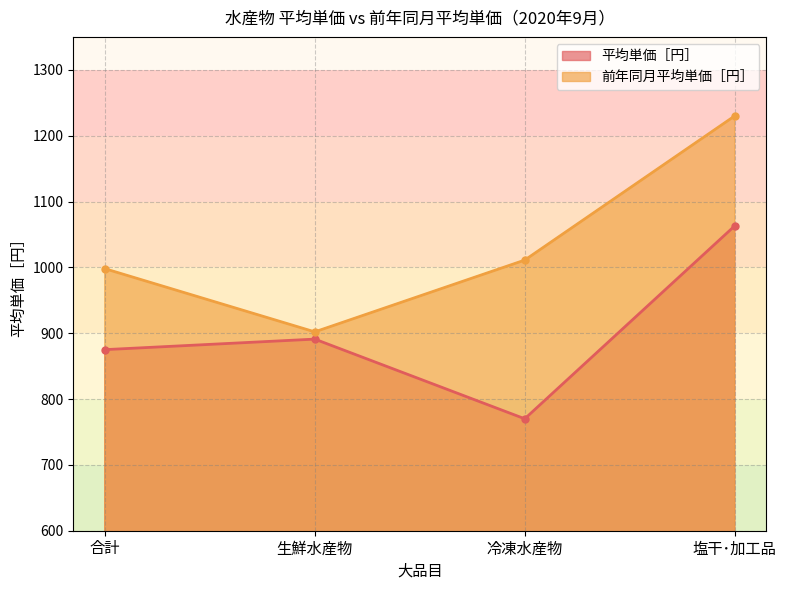

In 前年同月平均単価［円］, how many points are lower than both neighbors (excluding endpoints)?

1